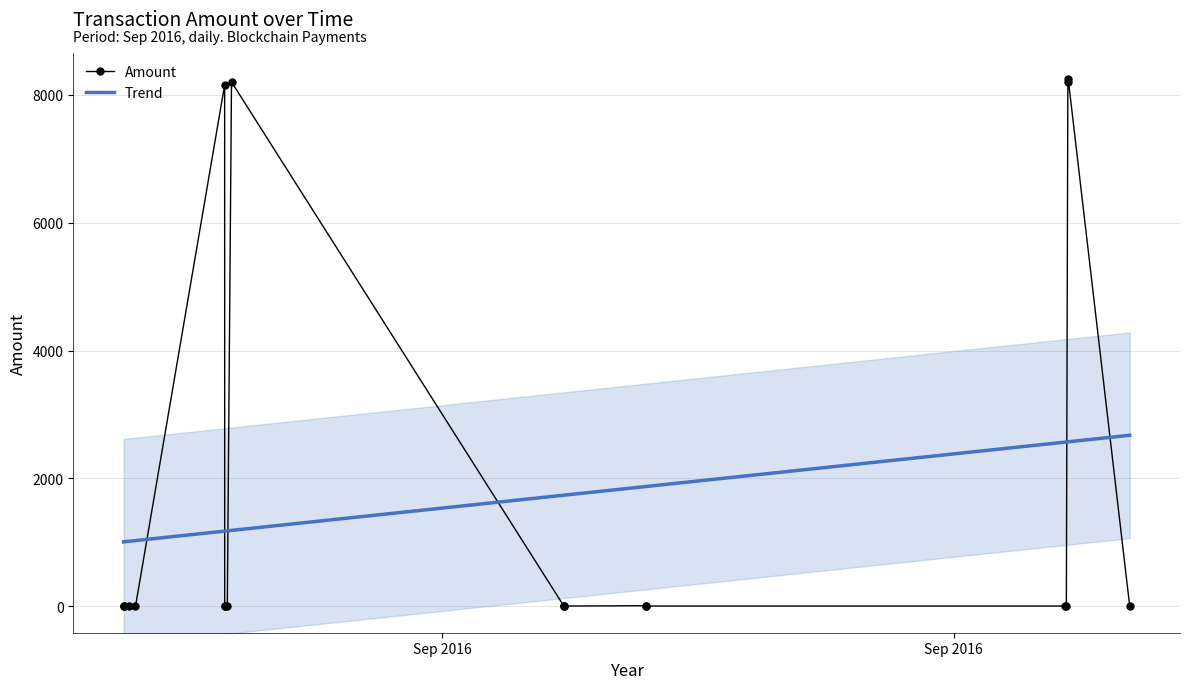

What is the ratio of the value at 2016-09-17 02:50:19 to the value at 2016-09-15 15:37:39?

820.0